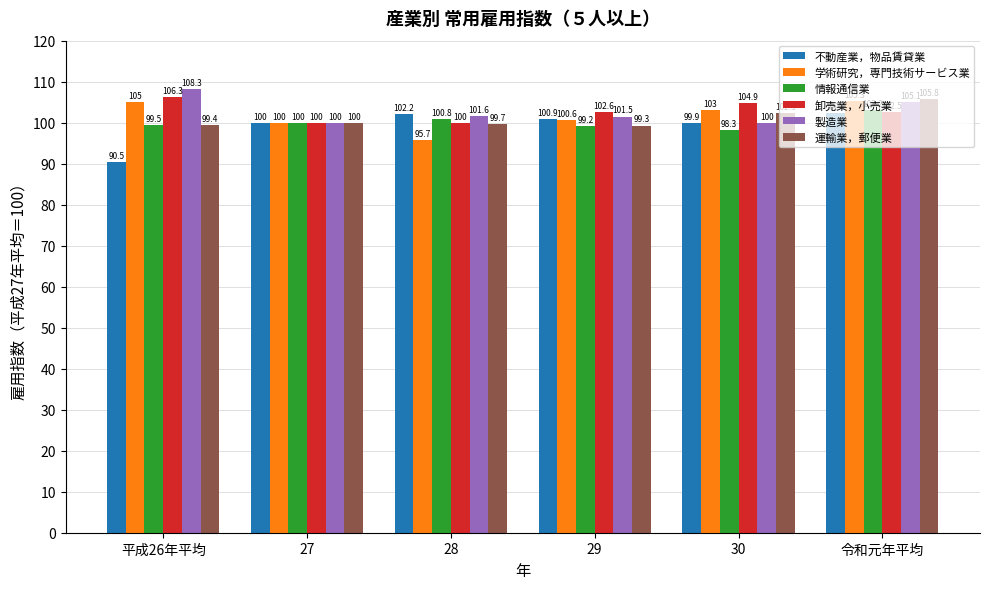

Reading left to right, transcribe all the data shown in this chart.

不動産業，物品賃貸業: 平成26年平均=90.5	27=100.0	28=102.2	29=100.9	30=99.9	令和元年平均=102.3
学術研究，専門技術サービス業: 平成26年平均=105.0	27=100.0	28=95.7	29=100.6	30=103.0	令和元年平均=105.3
情報通信業: 平成26年平均=99.5	27=100.0	28=100.8	29=99.2	30=98.3	令和元年平均=103.2
卸売業，小売業: 平成26年平均=106.3	27=100.0	28=100.0	29=102.6	30=104.9	令和元年平均=102.5
製造業: 平成26年平均=108.3	27=100.0	28=101.6	29=101.5	30=100.0	令和元年平均=105.1
運輸業，郵便業: 平成26年平均=99.4	27=100.0	28=99.7	29=99.3	30=102.3	令和元年平均=105.8